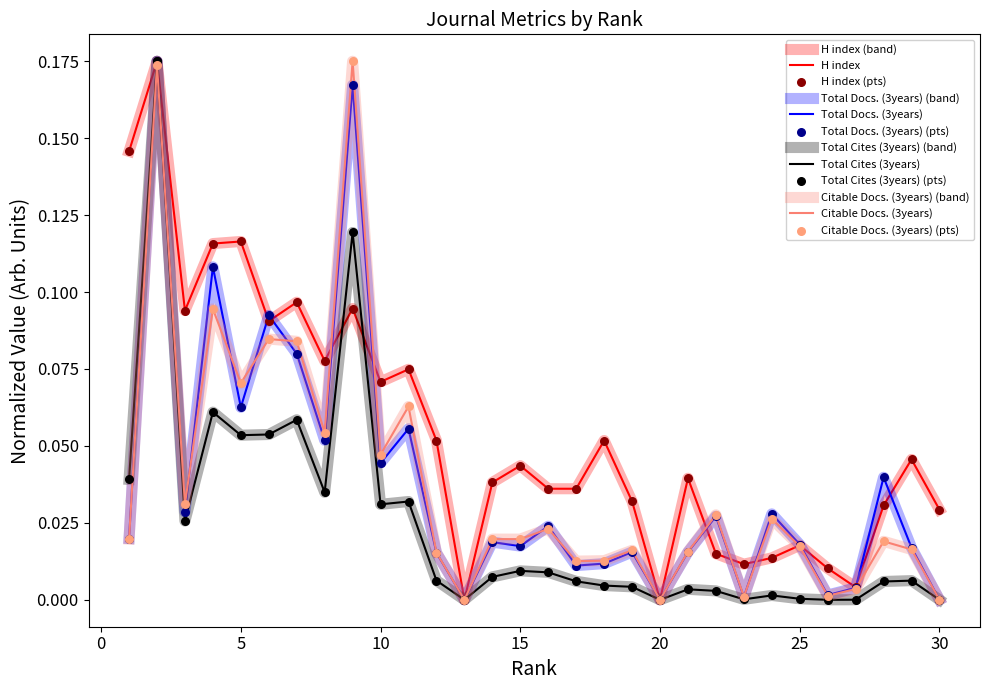

Is this an area chart (filled region under the line)?

No